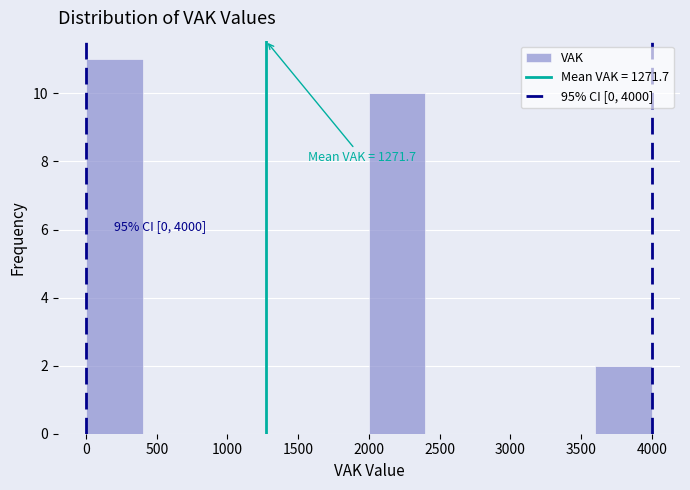

Over which range of the x-axis is the bar tallest?

0 to 400